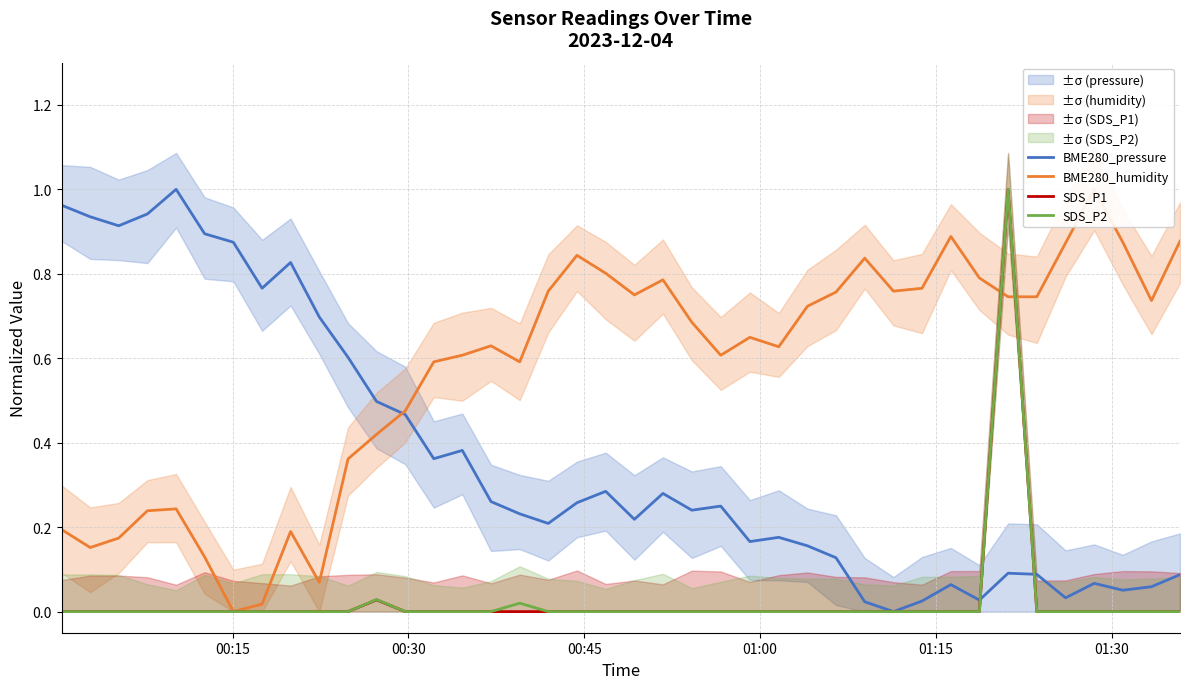

True or false: BME280_pressure and BME280_humidity intersect in this chart.

True